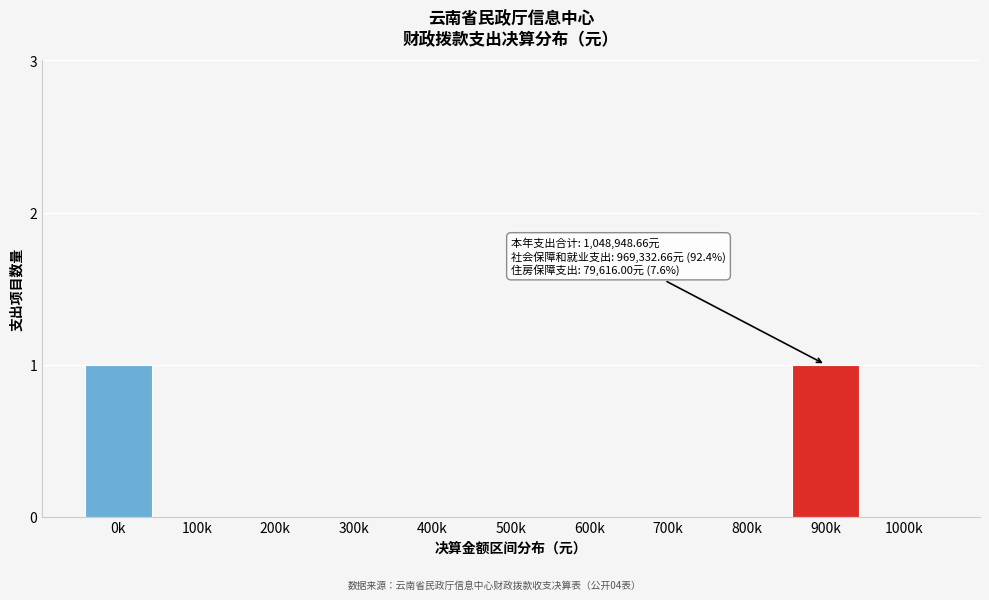

Reading left to right, extract all data points from this chart.

0k=1	100k=0	200k=0	300k=0	400k=0	500k=0	600k=0	700k=0	800k=0	900k=1	1000k=0